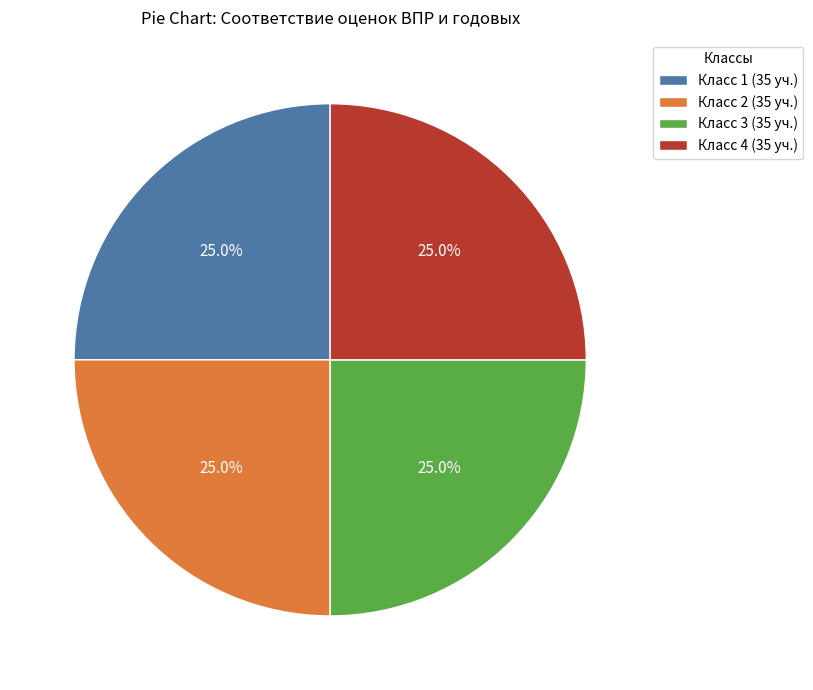

Combined, what portion of the pie is Класс 1 (35 уч.) and Класс 4 (35 уч.)?

50.0%